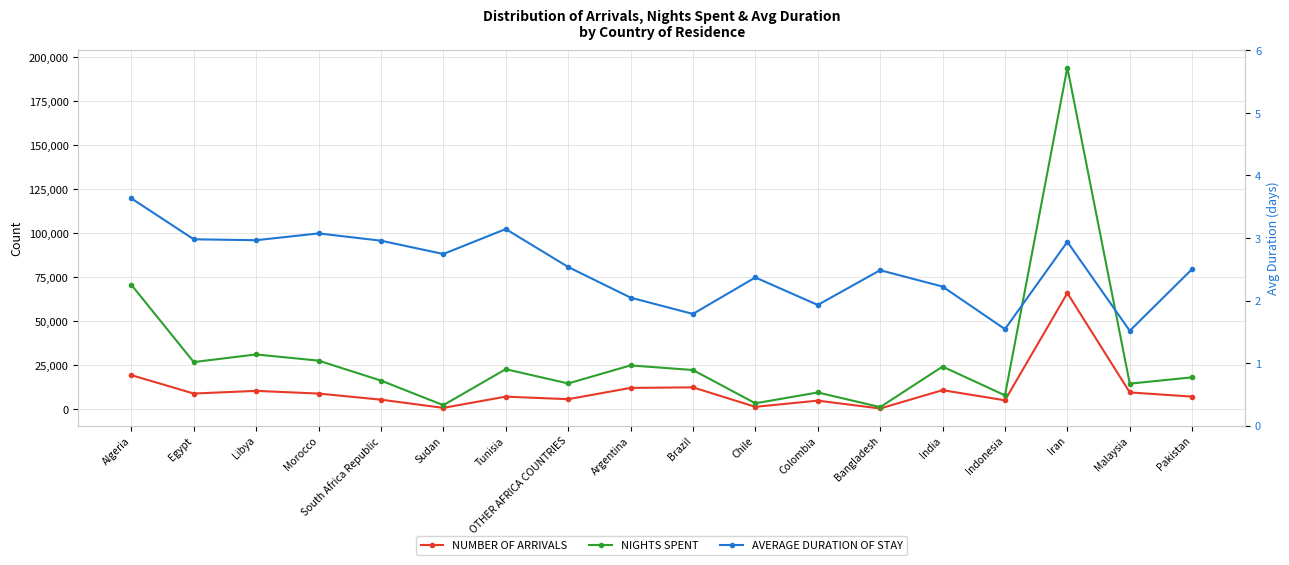

Where is the first local maximum for AVERAGE DURATION OF STAY?

Morocco